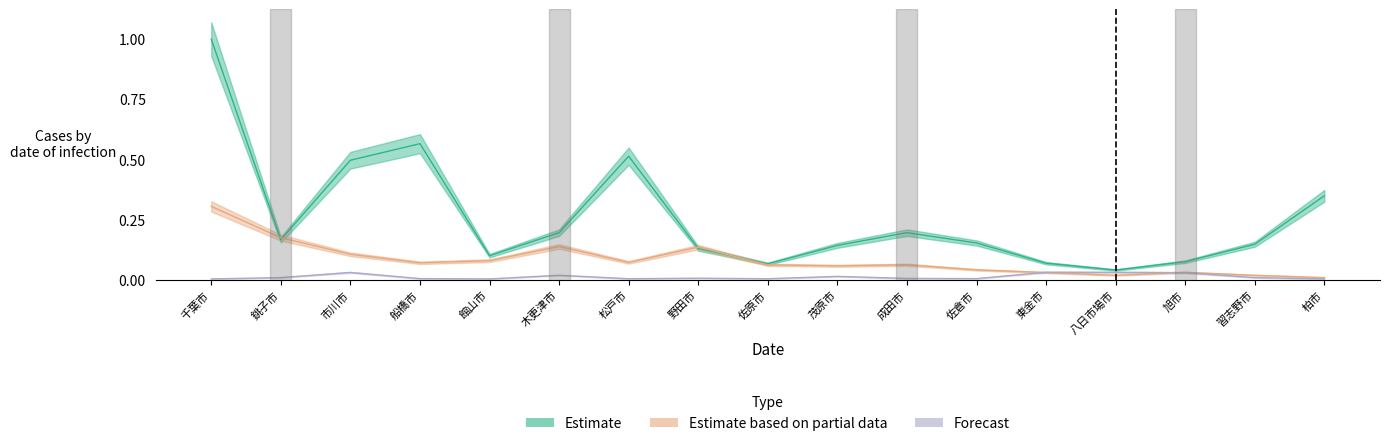

True or false: Forecast and Estimate intersect in this chart.

False